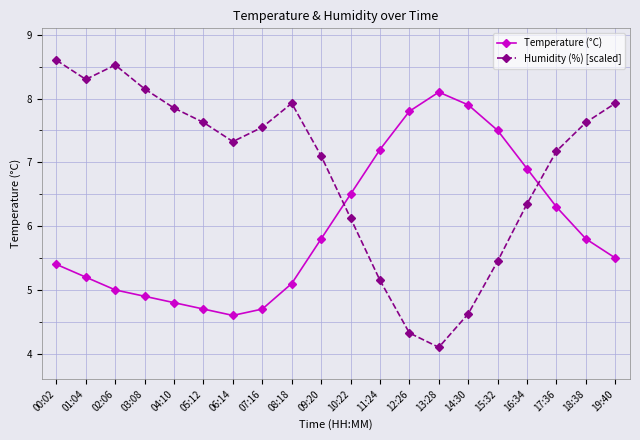

Which series has the largest range (max minus min)?

Humidity (%) [scaled]